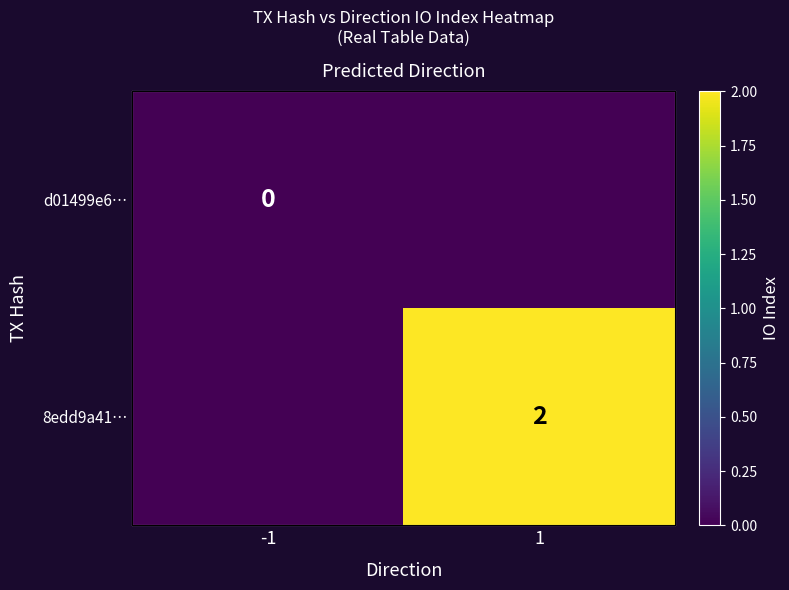

Which series has the widest spread of values?

8edd9a41…